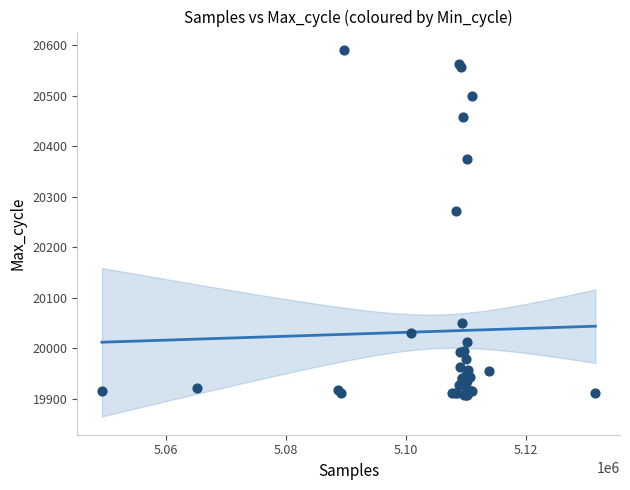

What Y value in the scatter plot is closest to 20249?

20272